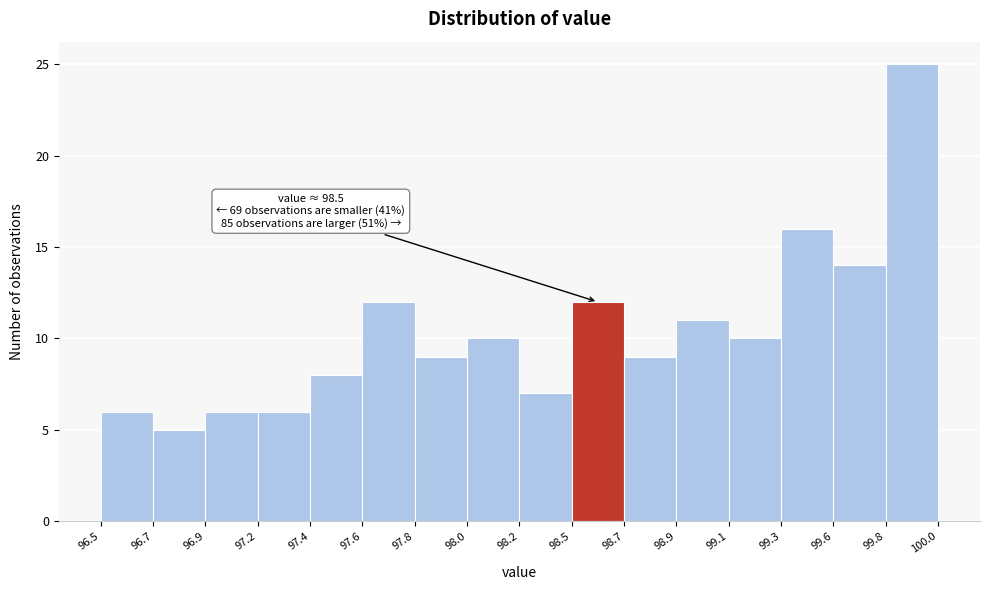

Reading right to left, transcribe all the data shown in this chart.

99.8=25	99.6=14	99.3=16	99.1=10	98.9=11	98.7=9	98.5=12	98.2=7	98.0=10	97.8=9	97.6=12	97.4=8	97.2=6	96.9=6	96.7=5	96.5=6